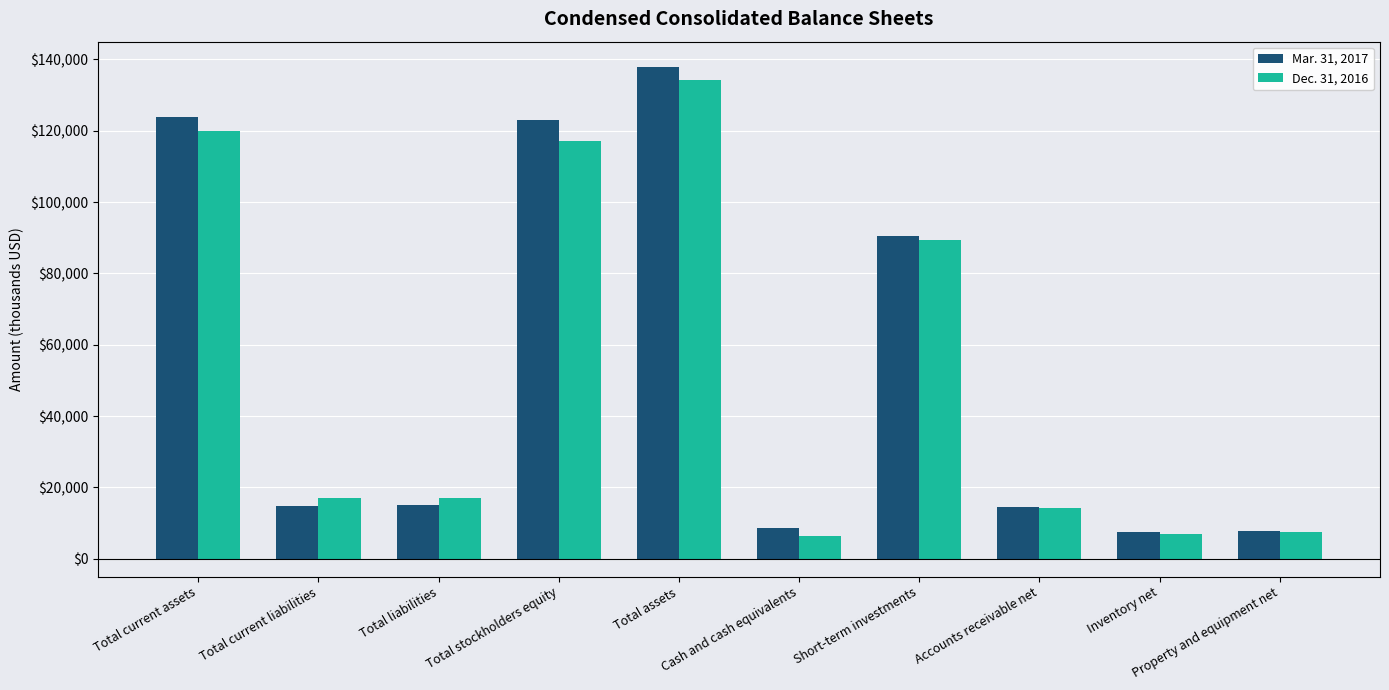

At which label is Dec. 31, 2016 closest to 70432?

Short-term investments